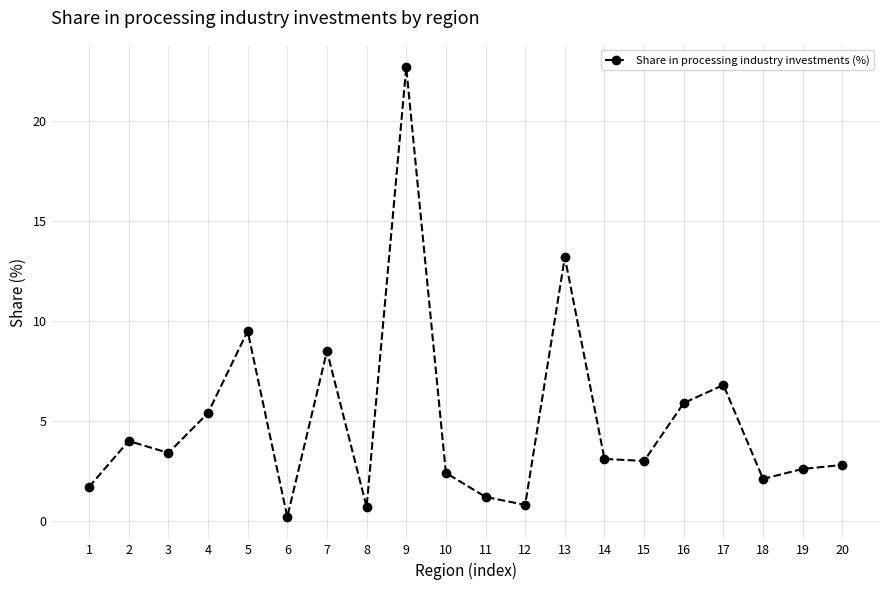

What is the greatest value displayed?

22.7